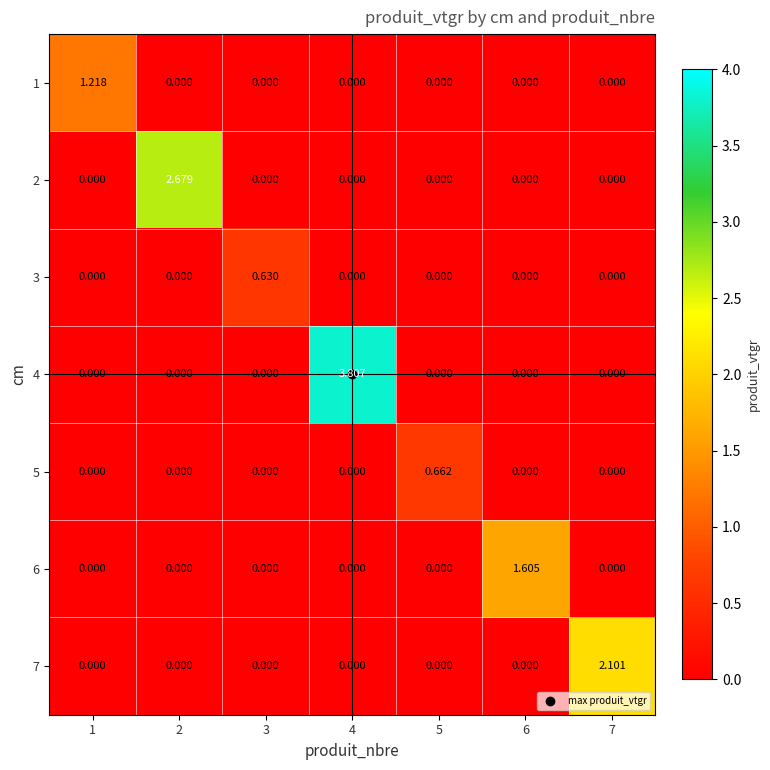

How many distinct data groups are displayed?

7